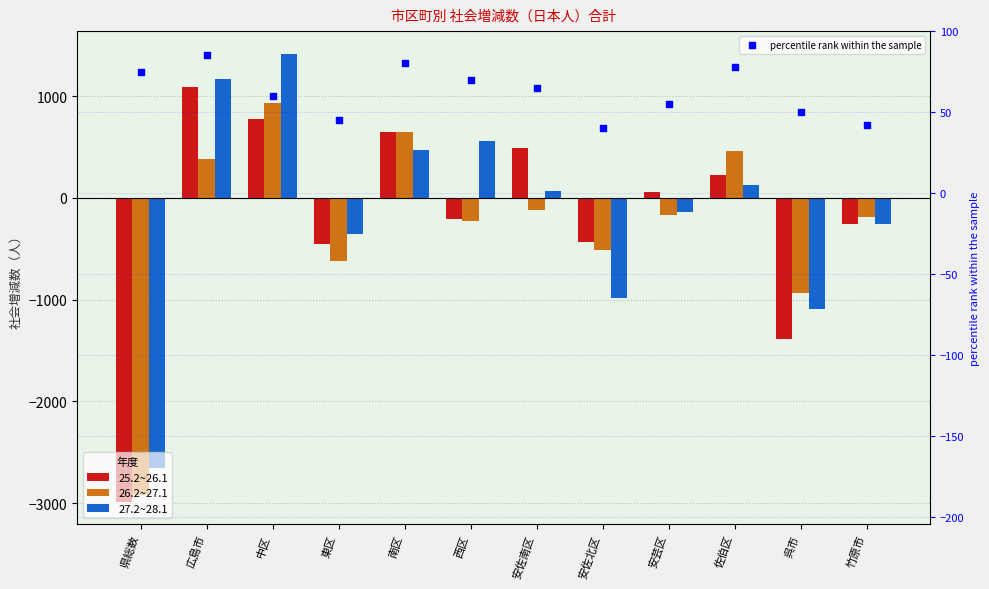

Which series has the largest total across all categories?

percentile rank within the sample